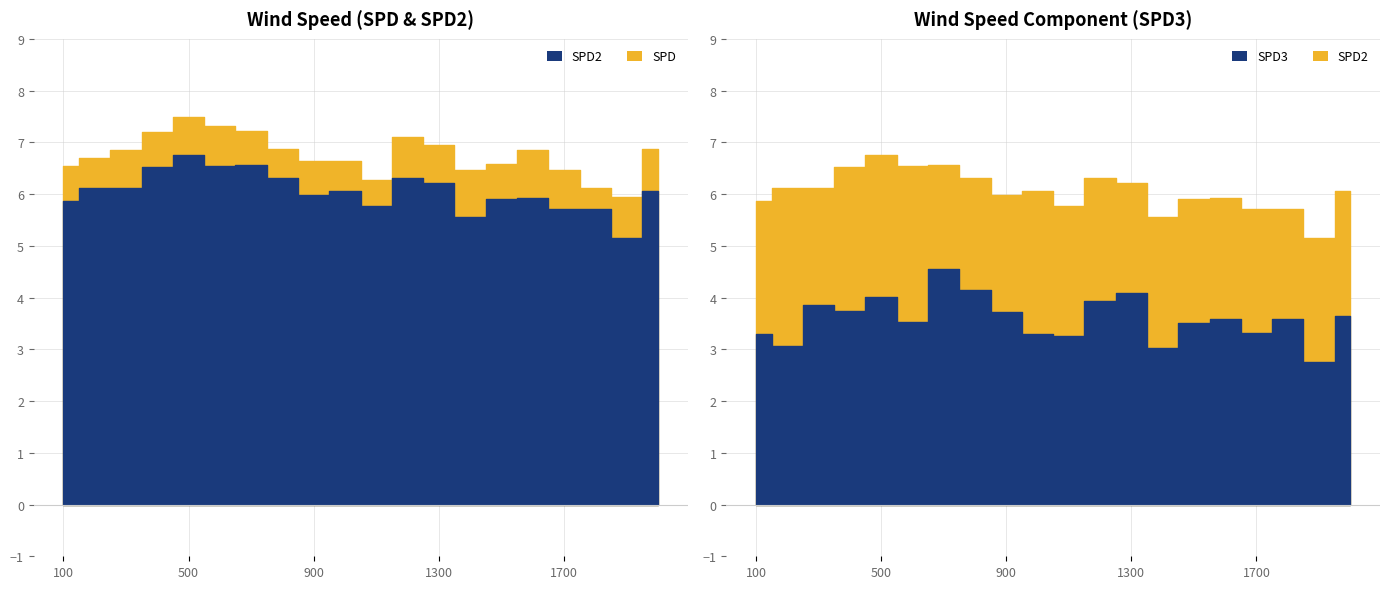

What are all the series names shown in the legend?

SPD, SPD2, SPD3